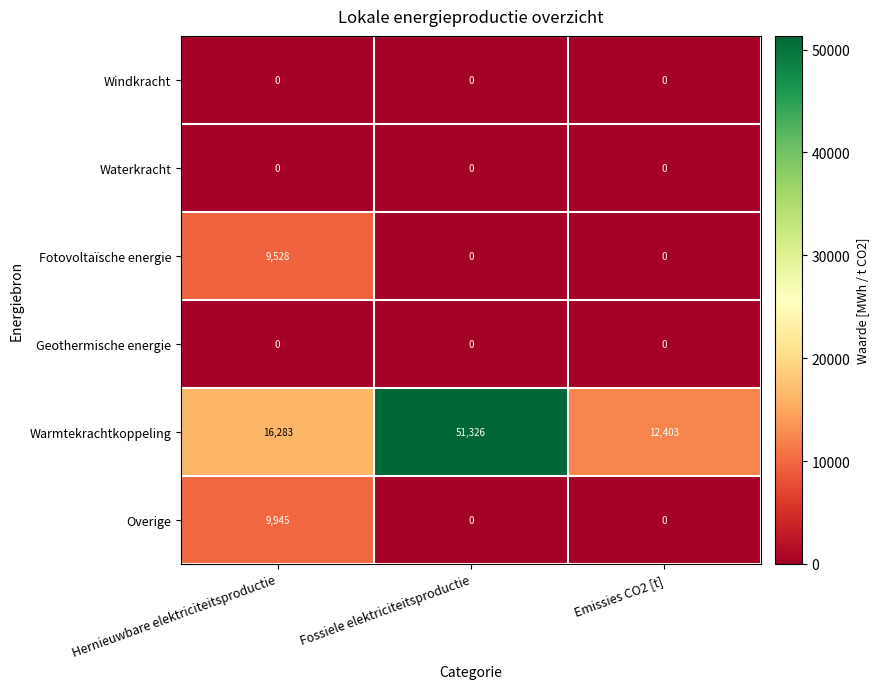

True or false: Fotovoltaïsche energie has a value of 0 at Fossiele elektriciteitsproductie.

True